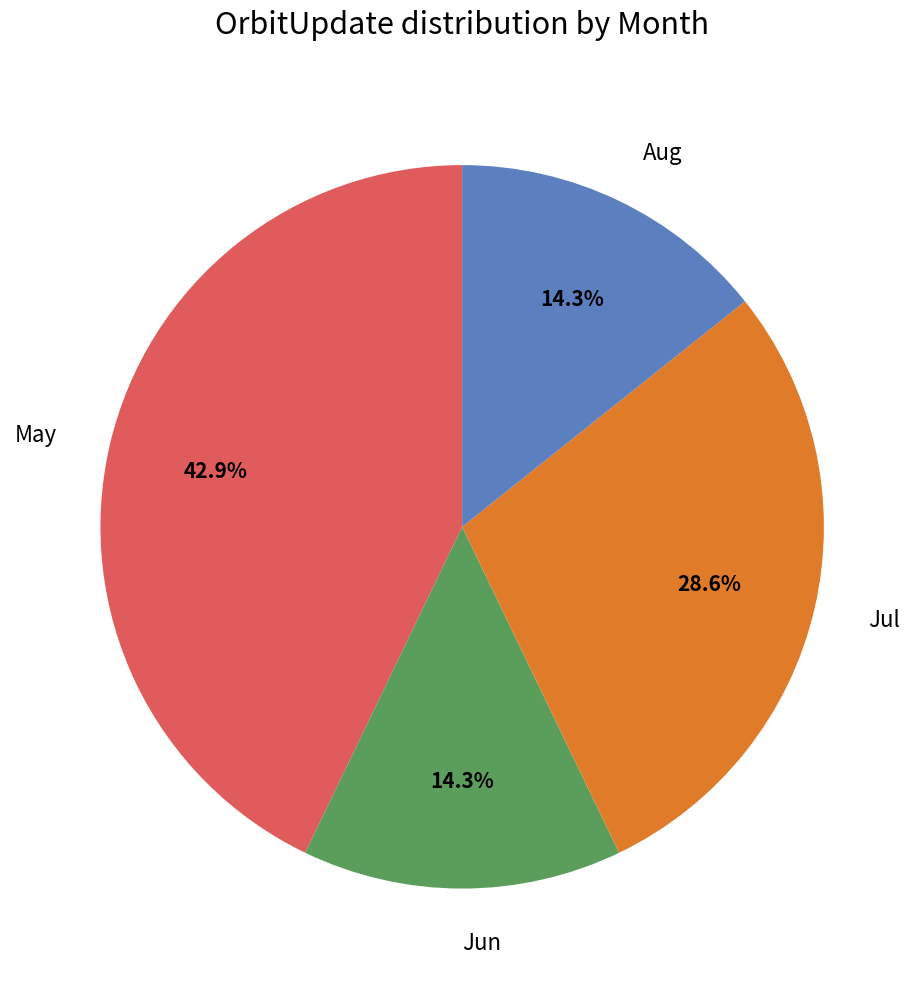

Count the number of slices in the pie.

4